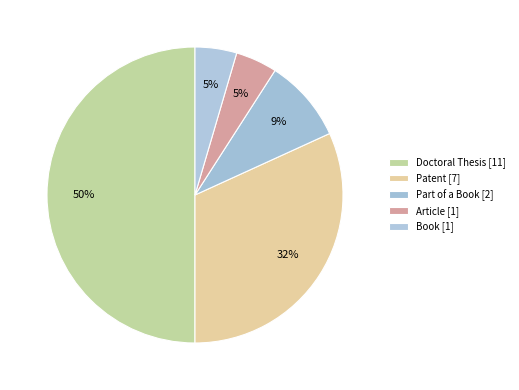

Which has a higher value, Part of a Book or Book?

Part of a Book